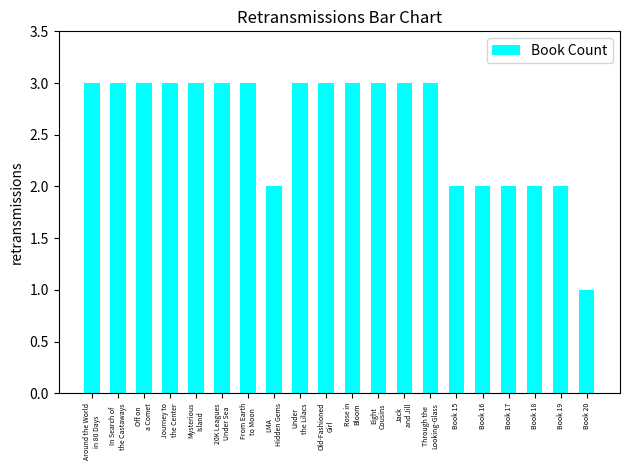

Reading left to right, what are all the values shown in this chart?

3	3	3	3	3	3	3	2	3	3	3	3	3	3	2	2	2	2	2	1